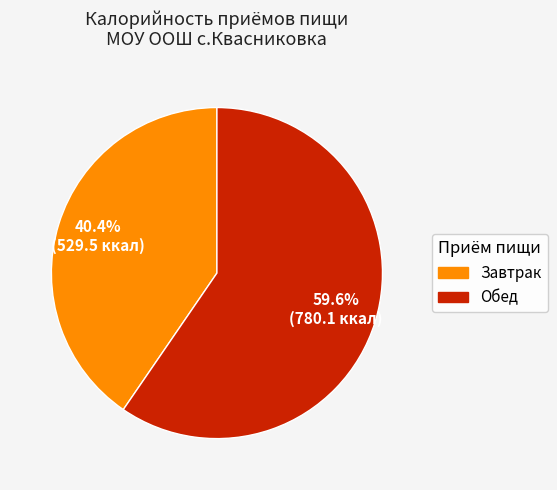

Which slice represents more than half of the pie?

Обед